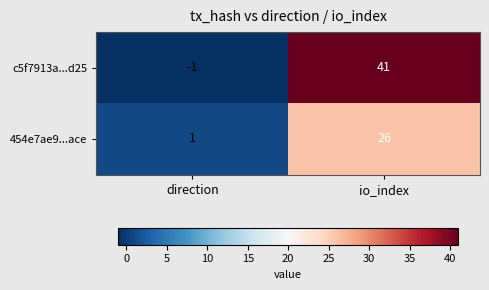

How many data points does each series have?

2